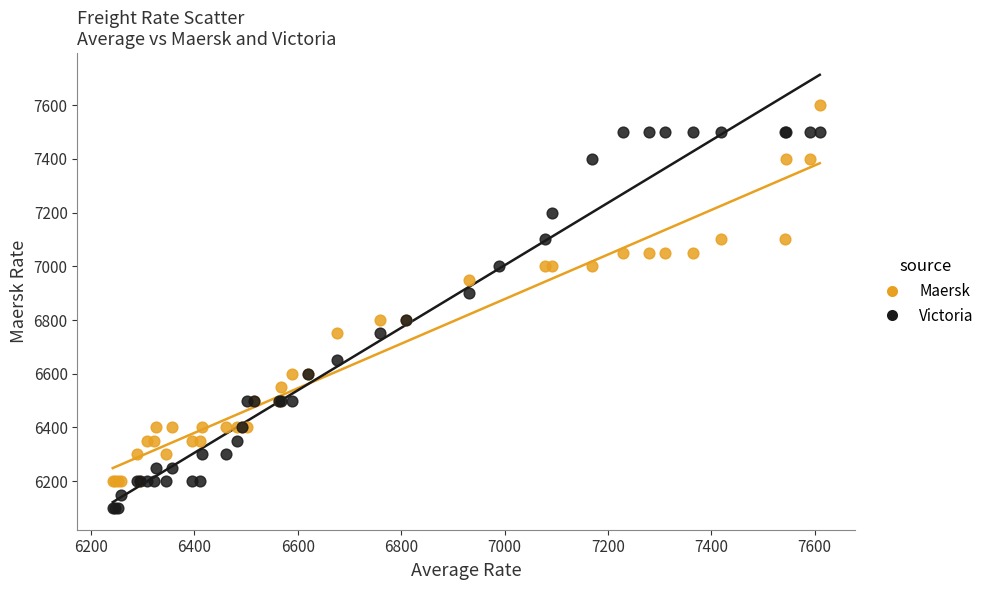

Which series reaches the minimum Y coordinate?

Victoria